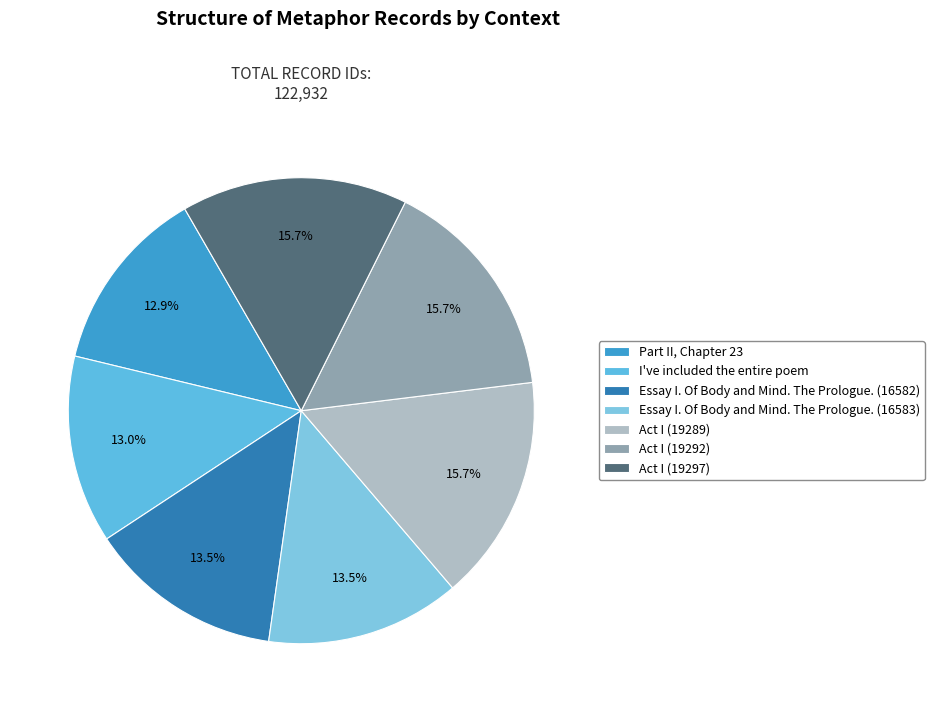

What percentage do Essay I. Of Body and Mind. The Prologue. (16583) and Essay I. Of Body and Mind. The Prologue. (16582) together represent?

27.0%